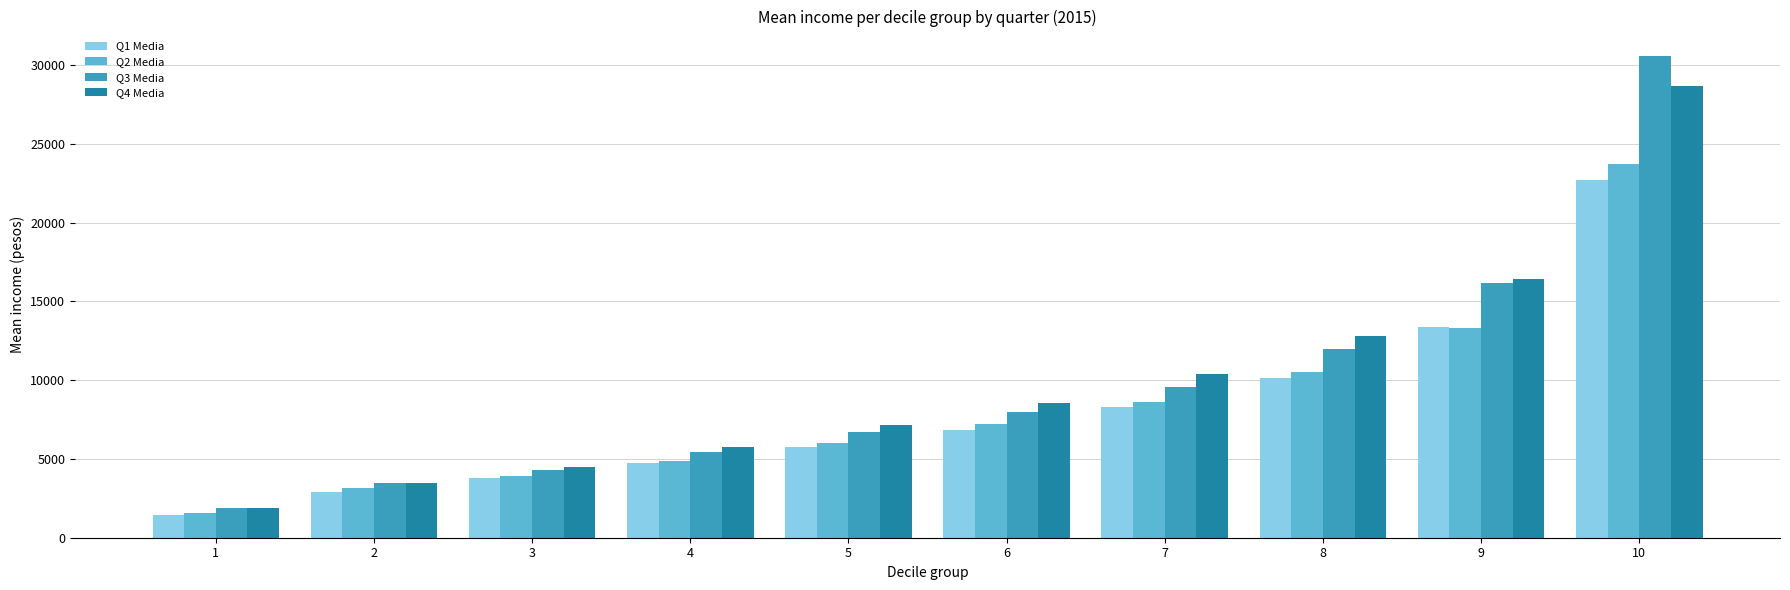

At which label does Q3 Media first exceed 7977?

6